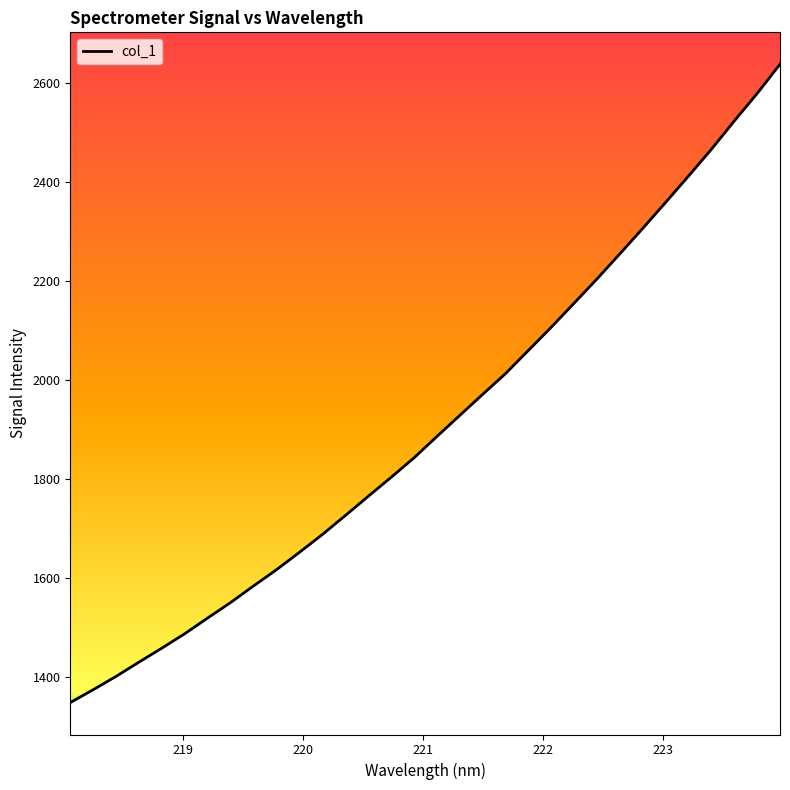

Count the number of values greater than 1885.

16